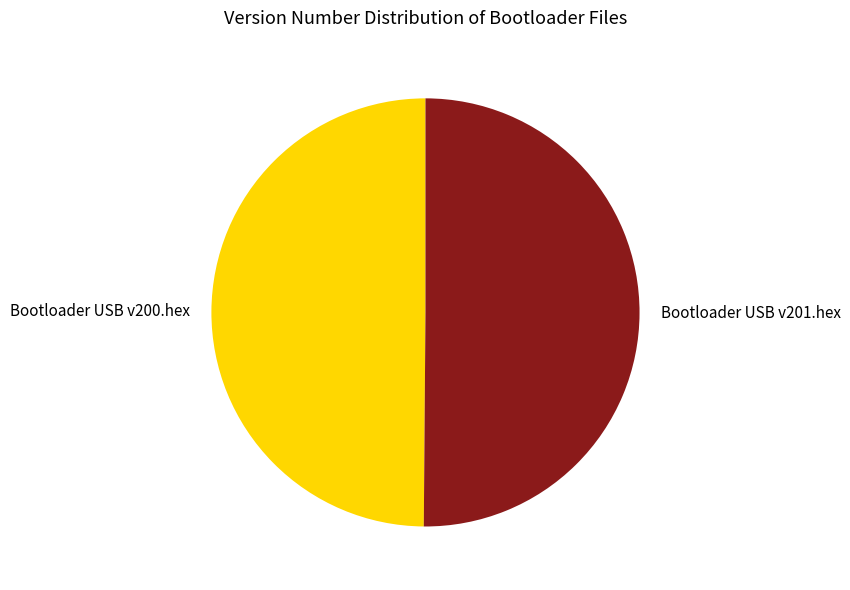

Is the sum of Bootloader USB v201.hex and Bootloader USB v200.hex greater than half?

Yes